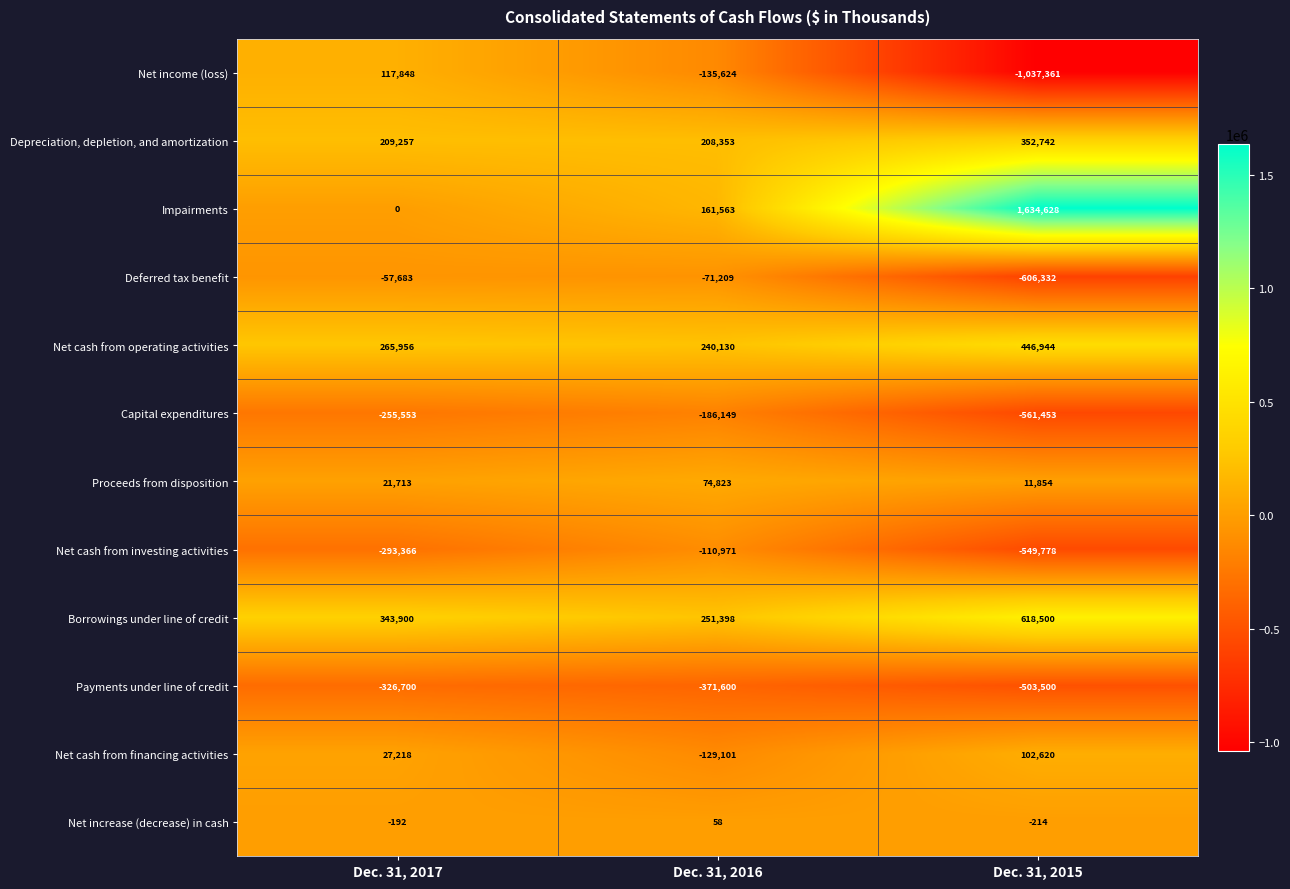

True or false: Payments under line of credit has a value of -371600 at Dec. 31, 2016.

True